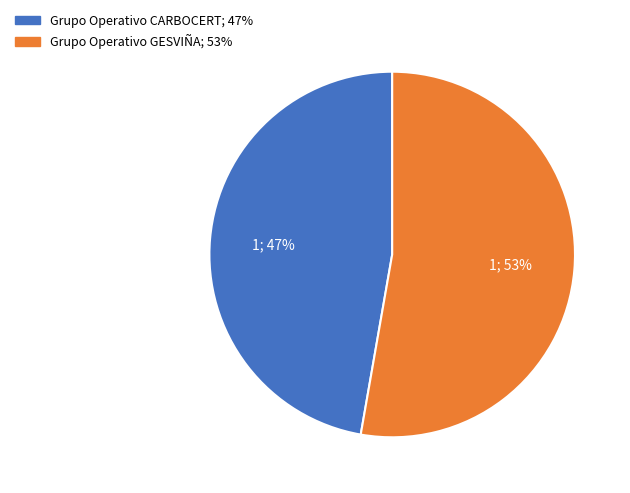

To the nearest percent, what is the average slice percentage?

50%